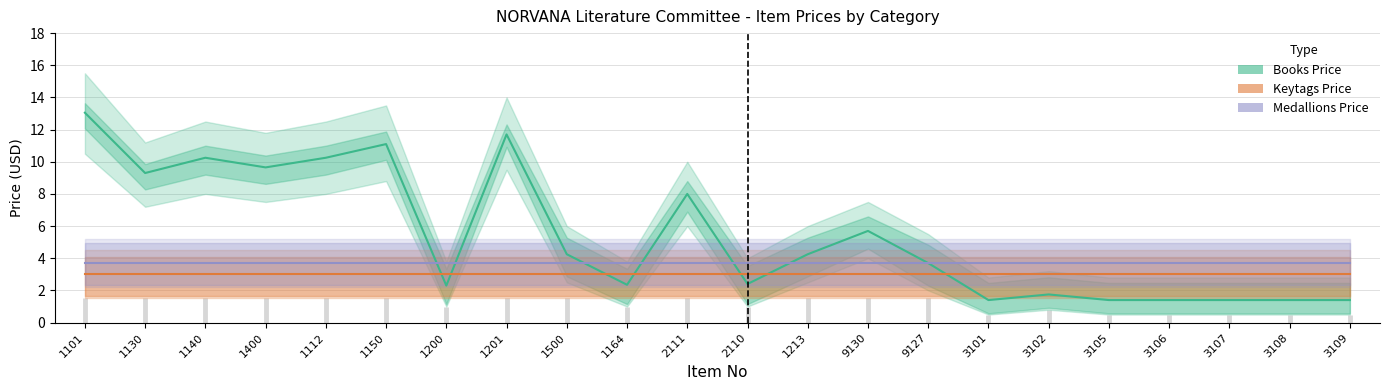

What is the approximate value of Keytags Price at 3108?

3.0